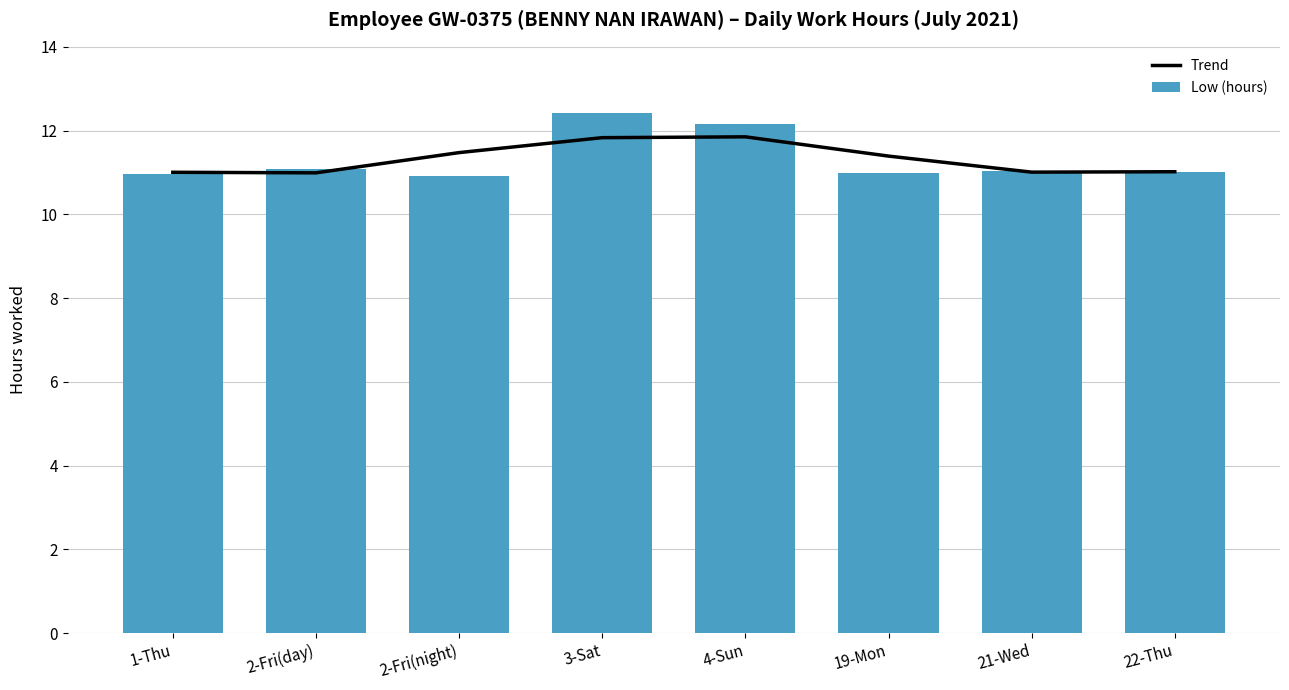

At how many categories does at least one series exceed 11?

8